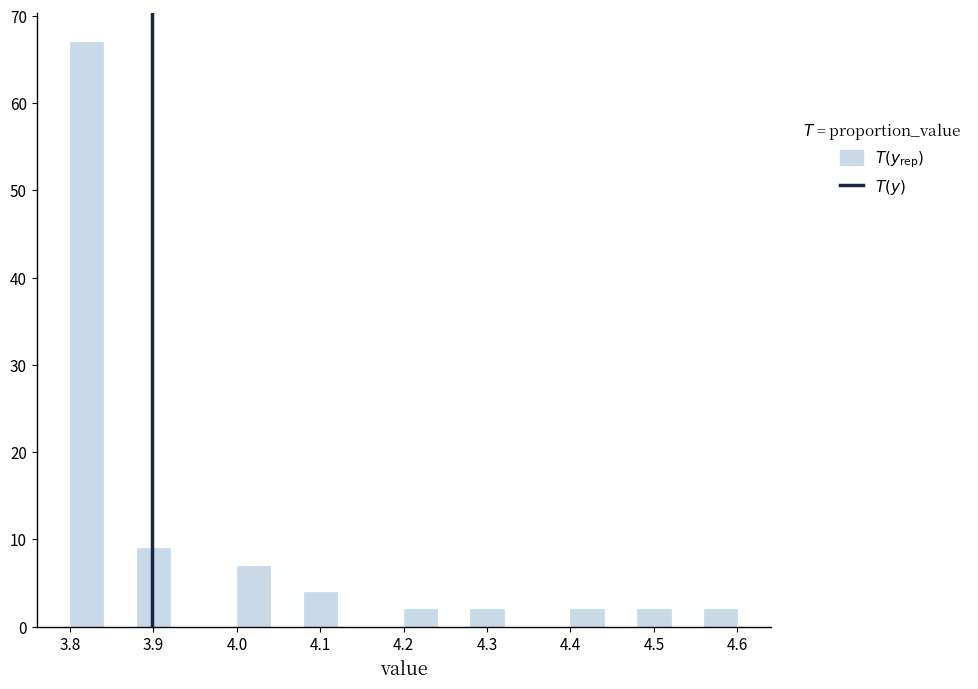

Reading left to right, list every bar in this chart as the range it spans on the x-axis followed by its height. The values are not printed on the chart, so give them approximately, as read against the axis.

3.80 to 3.84: 67
3.84 to 3.88: 0
3.88 to 3.92: 9
3.92 to 3.96: 0
3.96 to 4.00: 0
4.00 to 4.04: 7
4.04 to 4.08: 0
4.08 to 4.12: 4
4.12 to 4.16: 0
4.16 to 4.20: 0
4.20 to 4.24: 2
4.24 to 4.28: 0
4.28 to 4.32: 2
4.32 to 4.36: 0
4.36 to 4.40: 0
4.40 to 4.44: 2
4.44 to 4.48: 0
4.48 to 4.52: 2
4.52 to 4.56: 0
4.56 to 4.60: 2